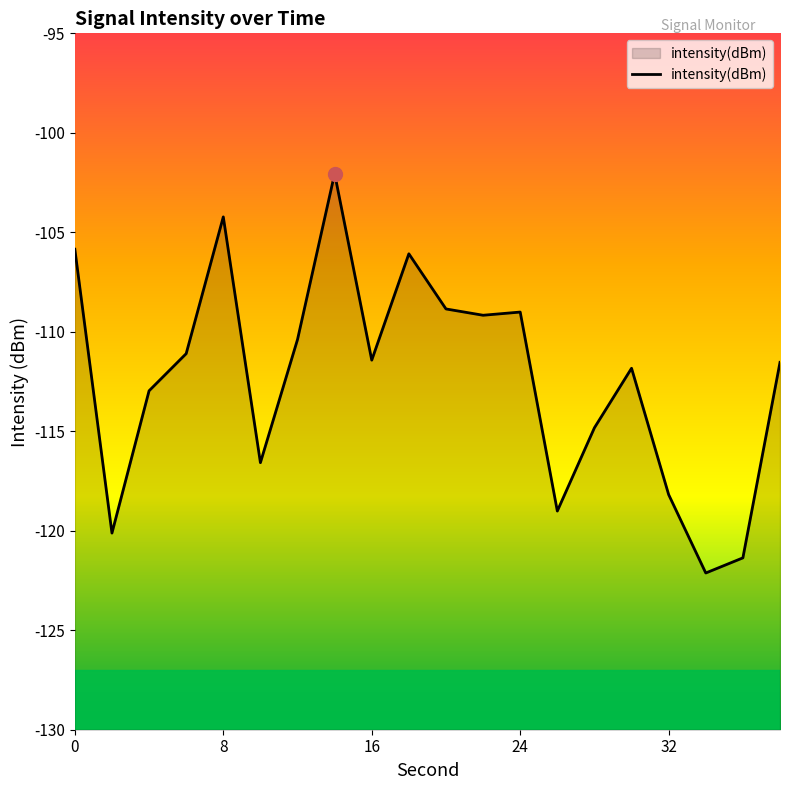

What is the difference between the second highest and minimum values?

17.9